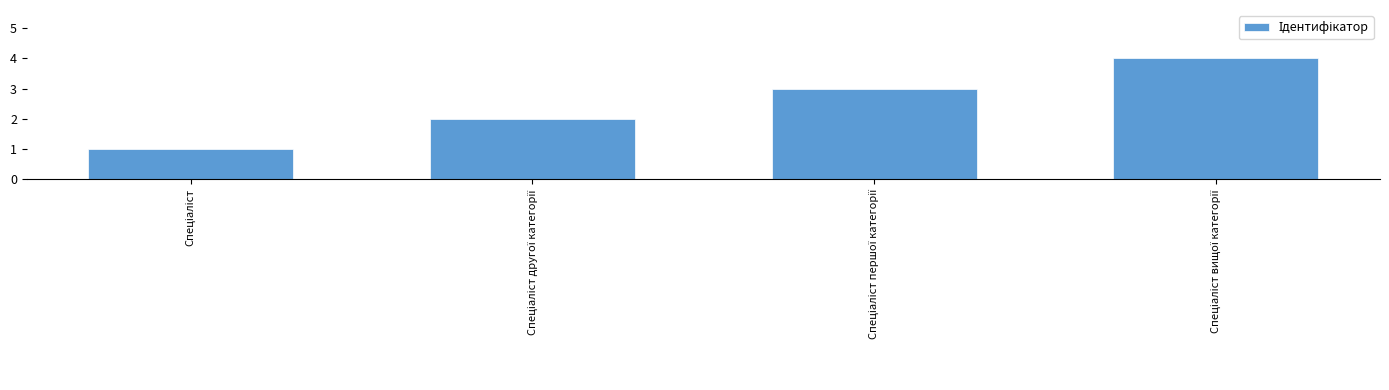

What is the difference between the maximum and minimum values?

3